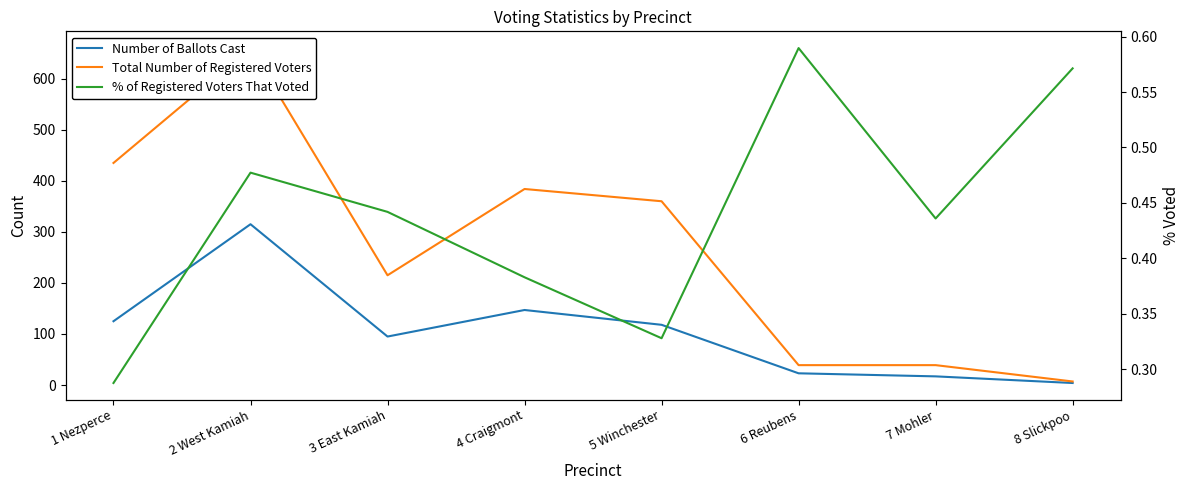

True or false: % of Registered Voters That Voted and Total Number of Registered Voters cross at least once.

False